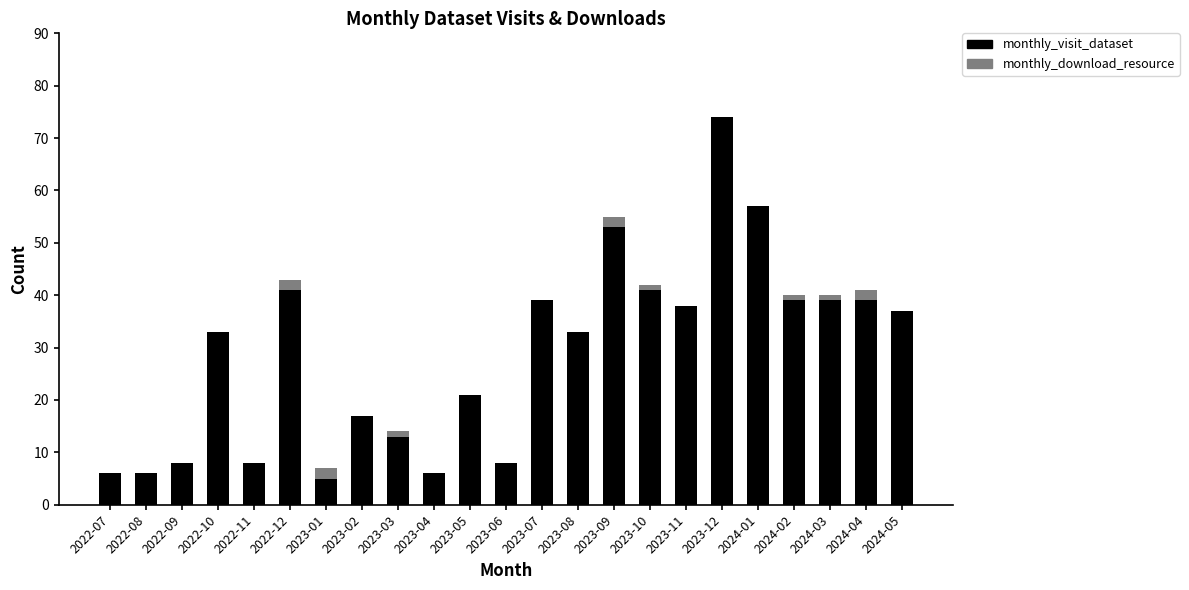

What is the total value across all series at 2023-04?

6